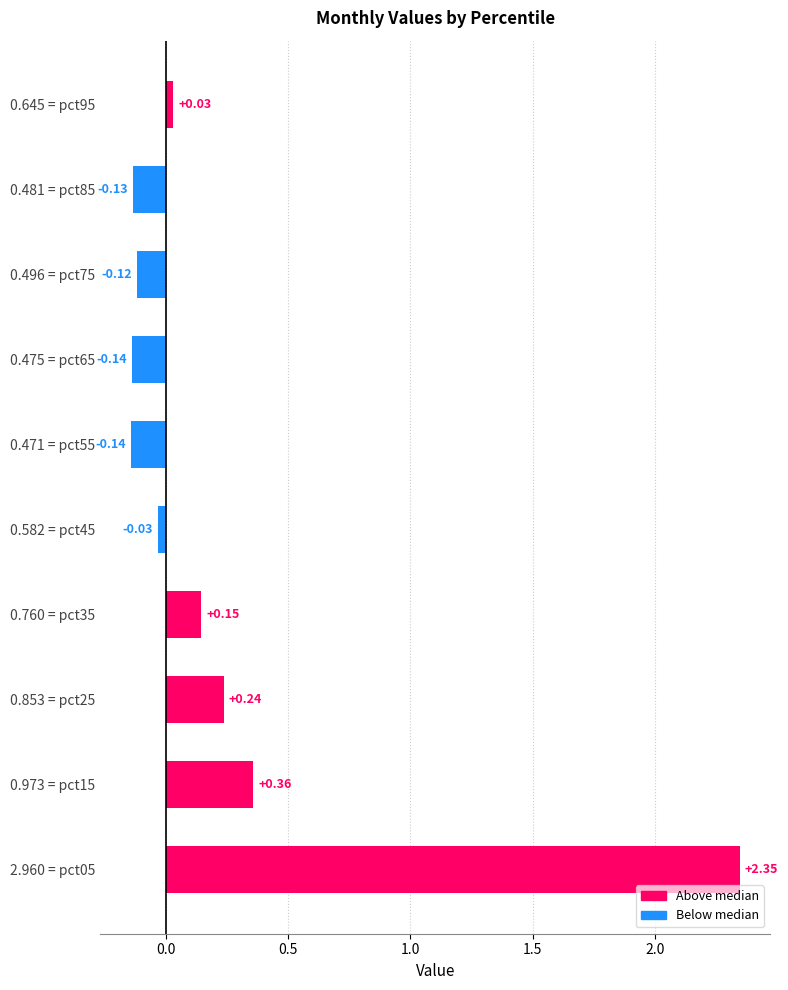

Which has a higher value, 0.760 = pct35 or 0.471 = pct55?

0.760 = pct35